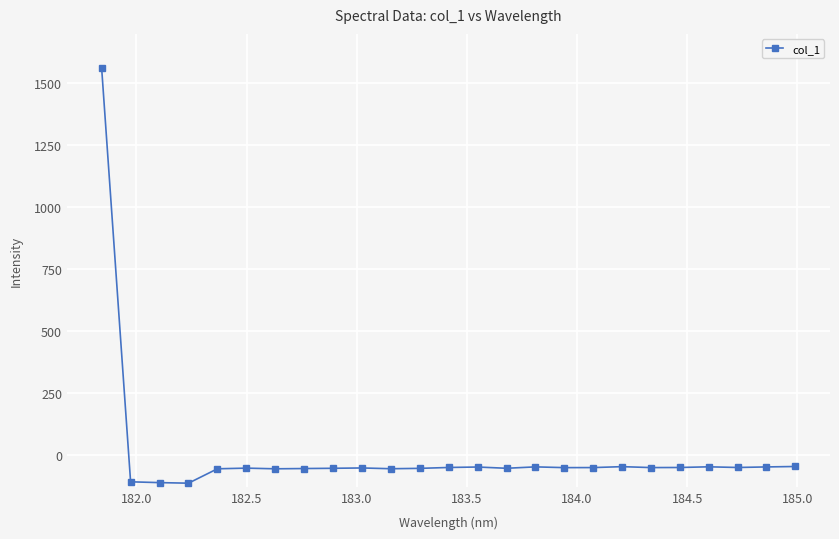

What is the value of the 4th point from the left?

-115.5